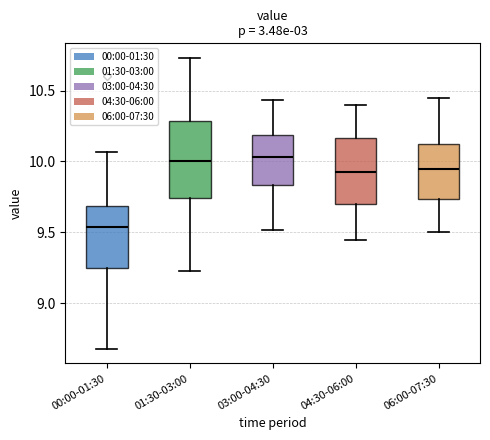

Where does the median line of the box for 06:00-07:30 sit on the y-axis? The values are not printed on the chart, so give them approximately, as read against the axis.

9.95